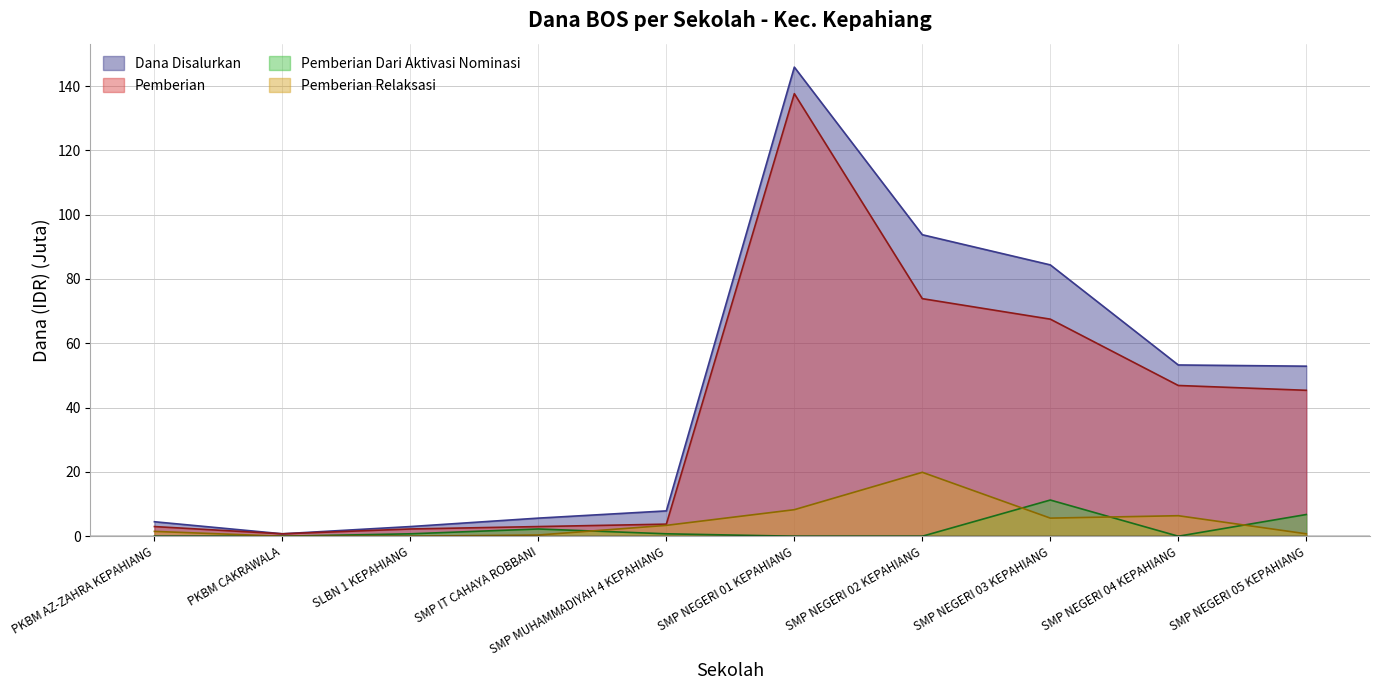

True or false: Pemberian and Pemberian Relaksasi intersect in this chart.

False